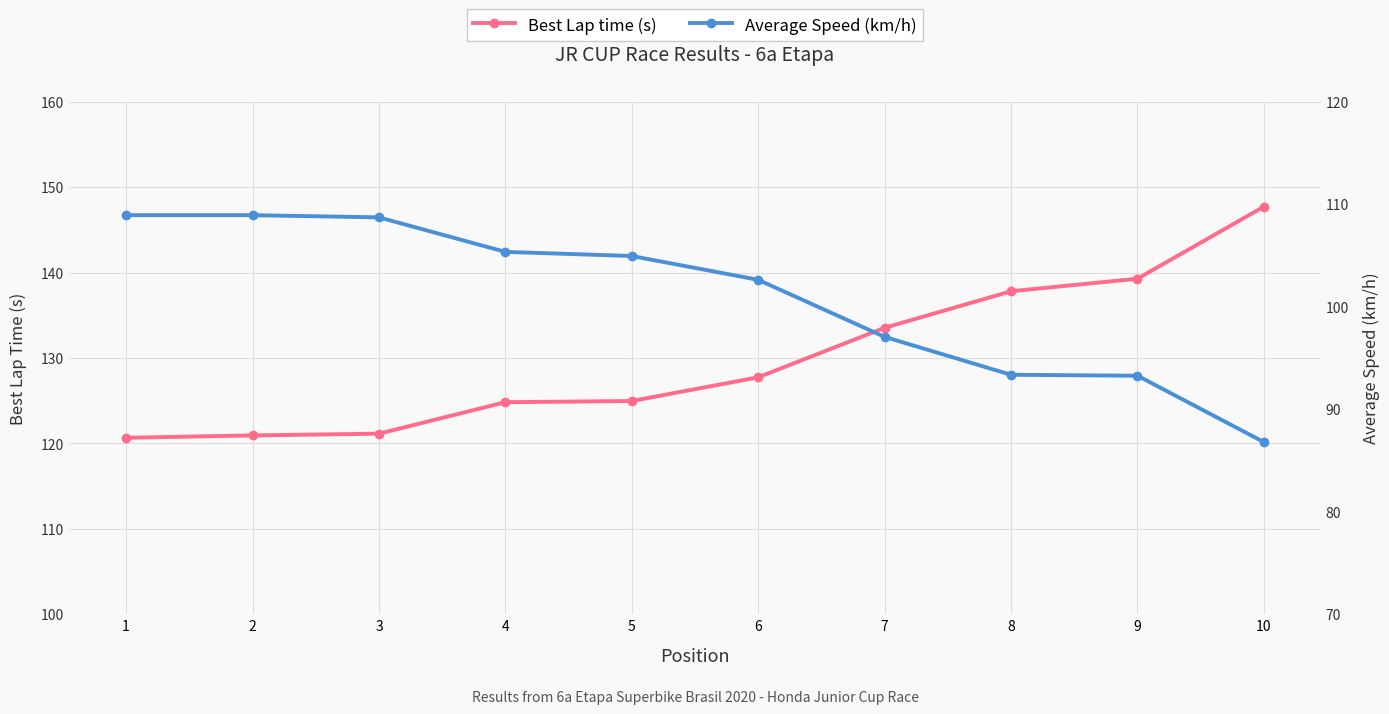

List the series in order of their peak value, highest first.

Best Lap time (s), Average Speed (km/h)